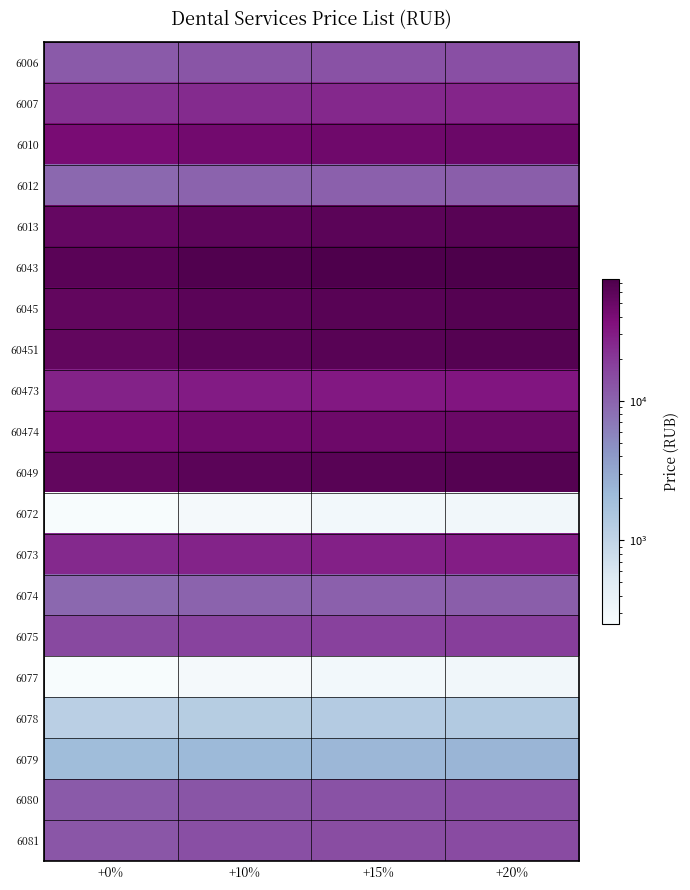

At which category does the chart reach its peak across all series?

+20%